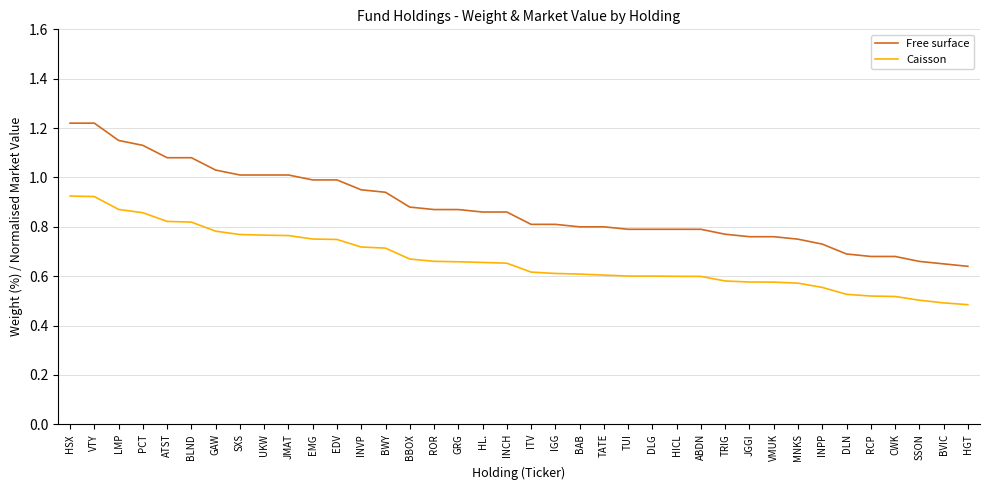

True or false: Free surface and Caisson cross at least once.

False